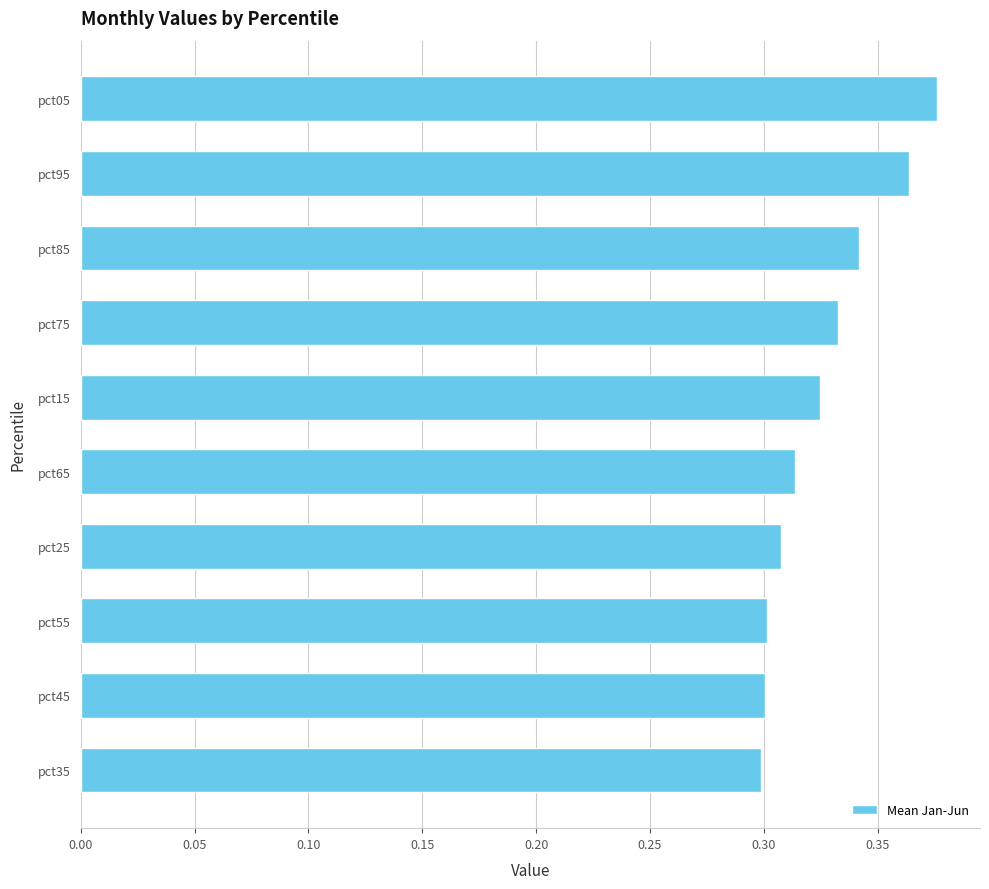

The chart shows a value of 0.2 at pct15. True or false?

False